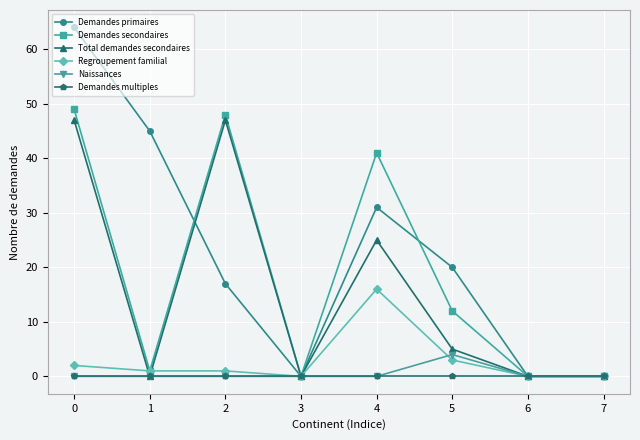

True or false: Total demandes secondaires has a value of 0 at 7.

True